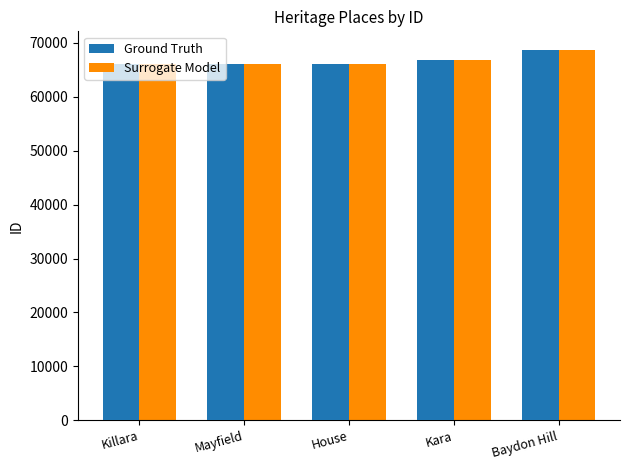

What is the label of the 5th bar from the left?

Baydon Hill